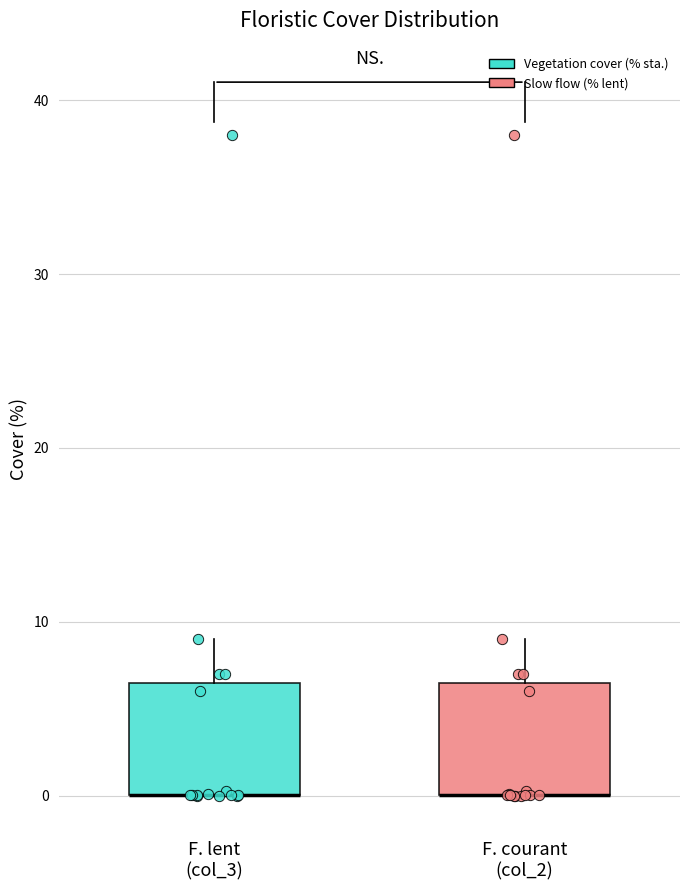

Reading left to right, transcribe this box plot: for each box, give where its median line is, the range the box spans, and where its two whiskers end, as read against the y-axis. The values are not printed on the chart, so give them approximately, as read against the axis.

F. lent (col_3): median 0 (drawn on the box's lower edge), box 0 to 7, whiskers 0 to 9
F. courant (col_2): median 0 (drawn on the box's lower edge), box 0 to 7, whiskers 0 to 9